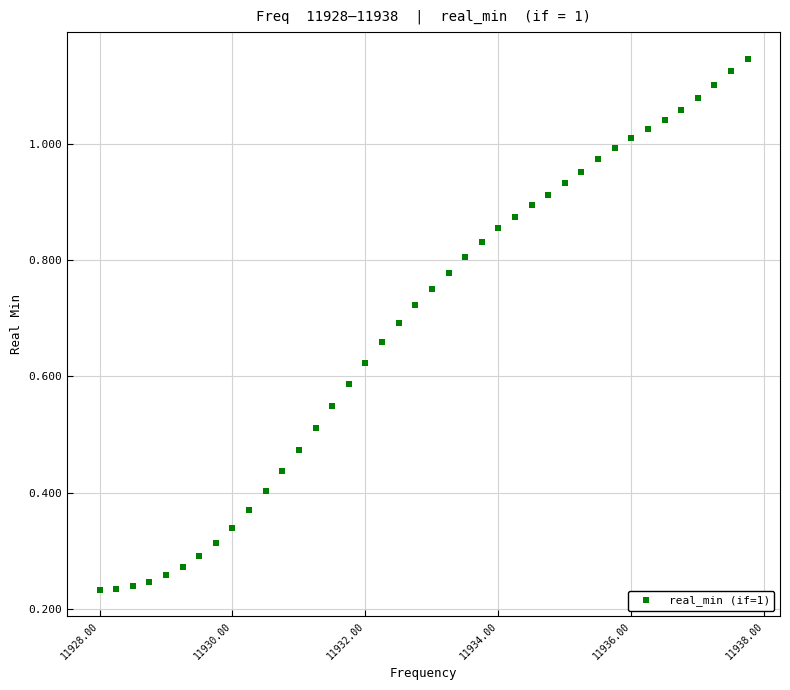

What is the range of X values (max minus min)?

9.8